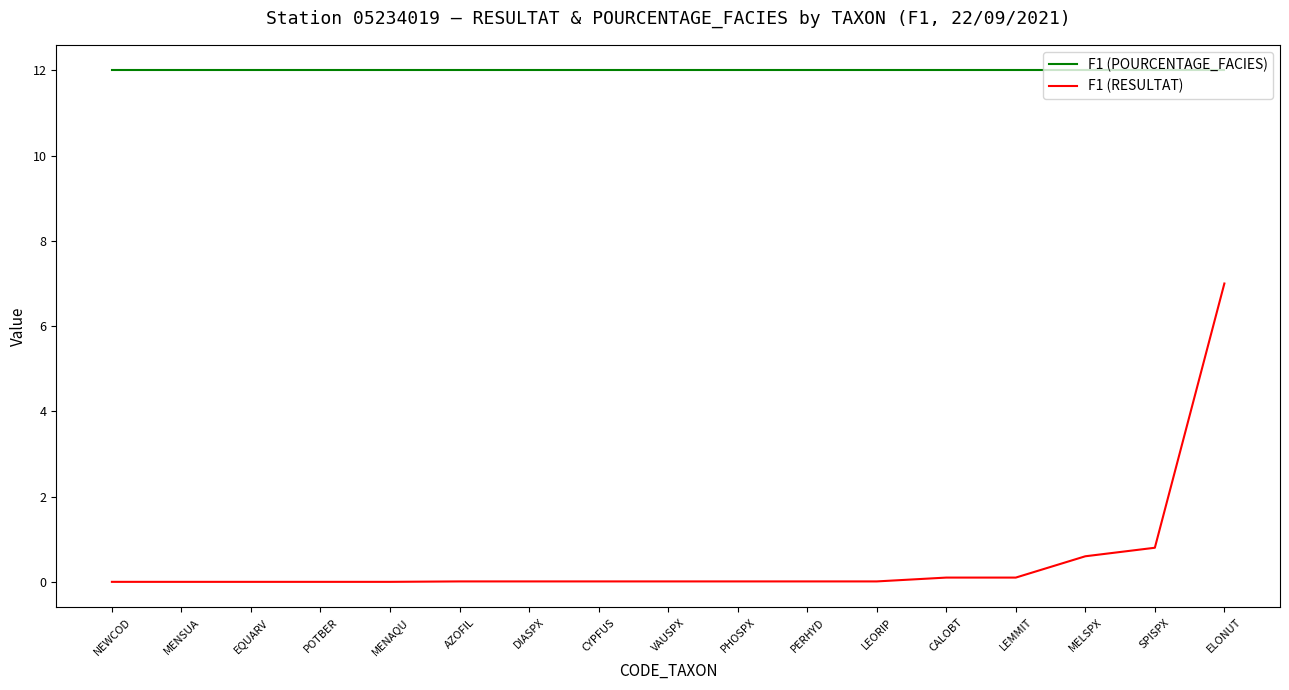

What is the sum of all F1 (RESULTAT) values?

8.7